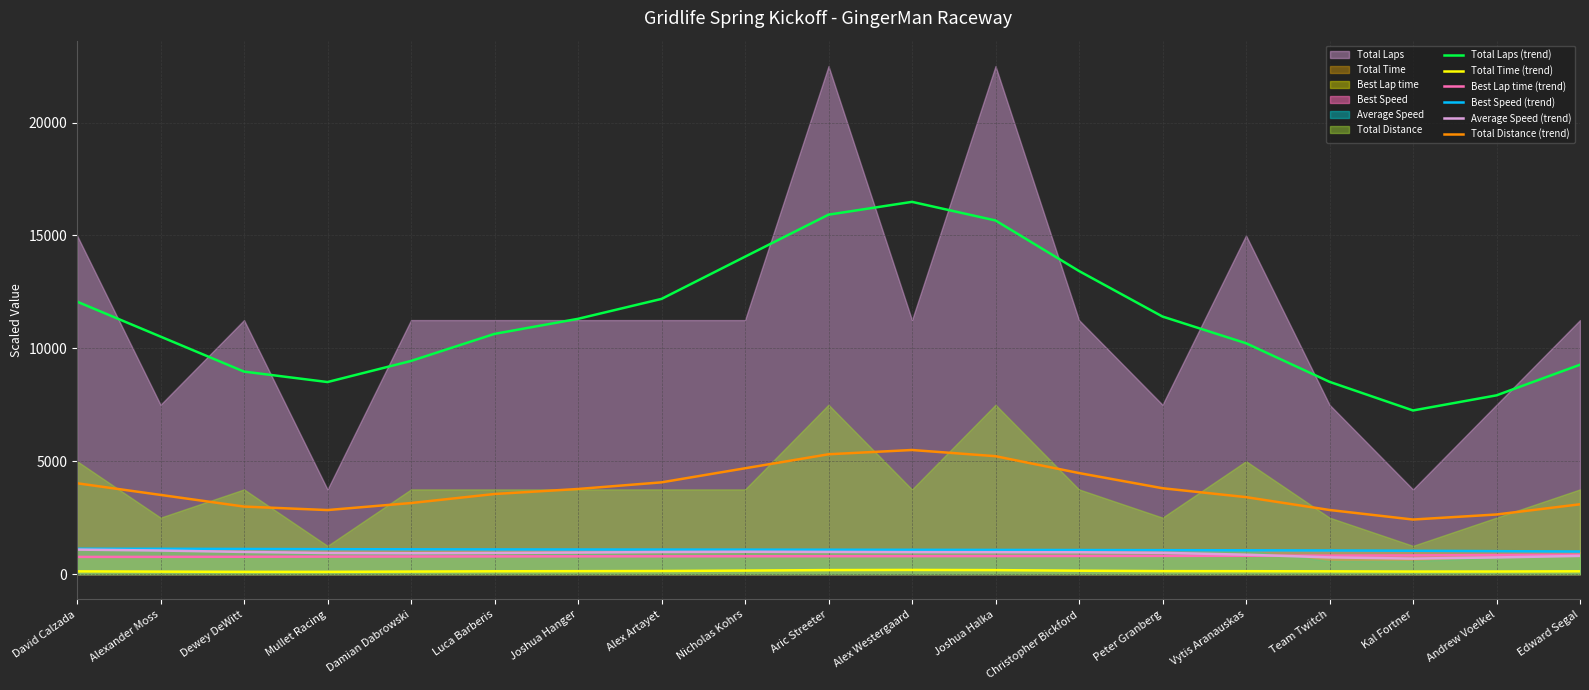

At Alex Artayet, list the series in order from largest to smallest.

Total Laps (trend), Total Distance (trend), Best Speed (trend), Average Speed (trend), Best Lap time (trend), Total Time (trend)